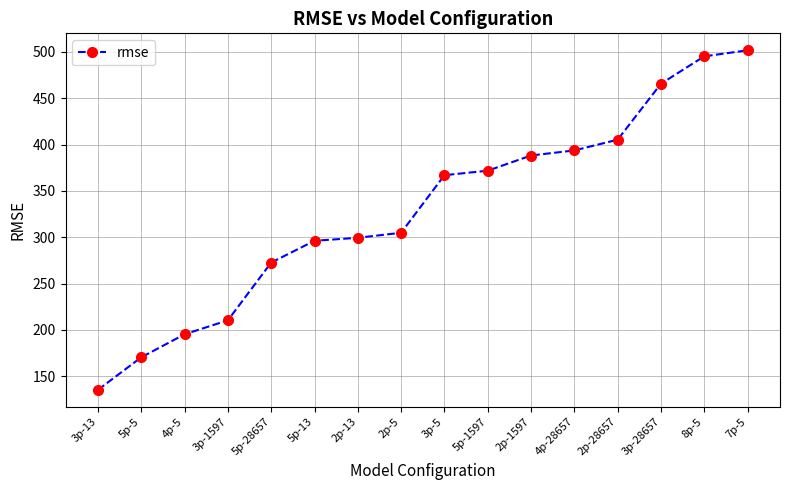

True or false: the data has more than 0 interior local peaks.

False